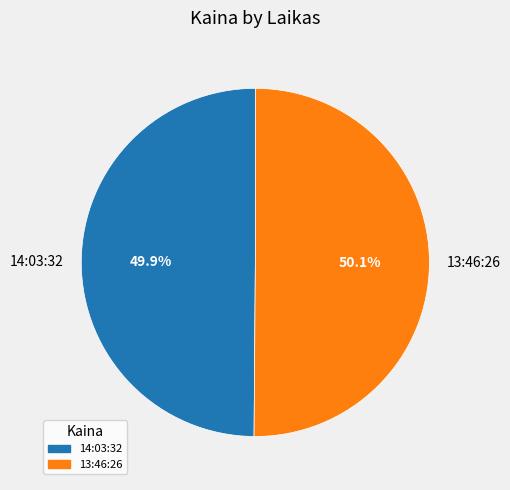

To the nearest percent, what portion does 14:03:32 represent?

50%